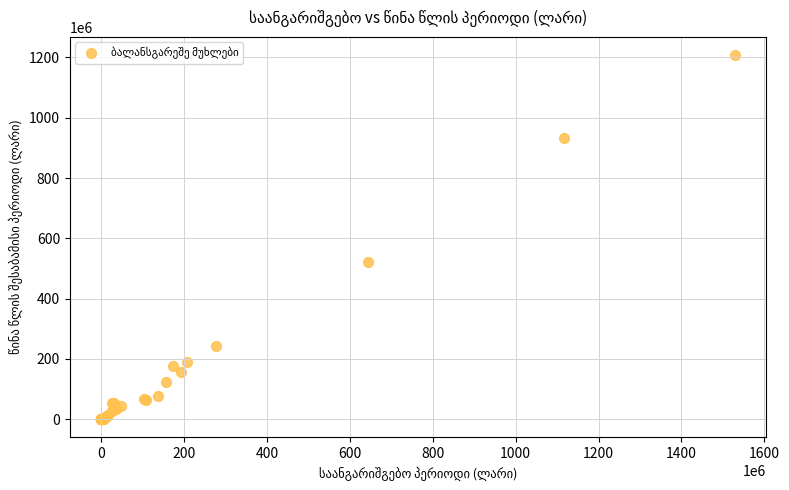

What Y value in the scatter plot is closest to 603971986?

521887212.4